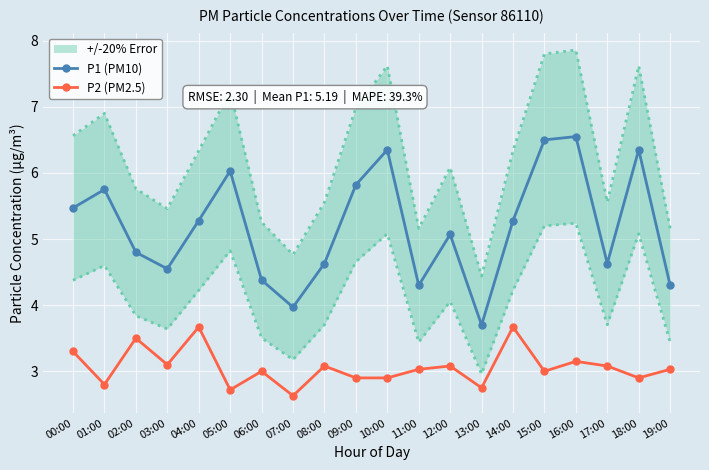

What value does the P1 (PM10) series have at 13:00?

3.7